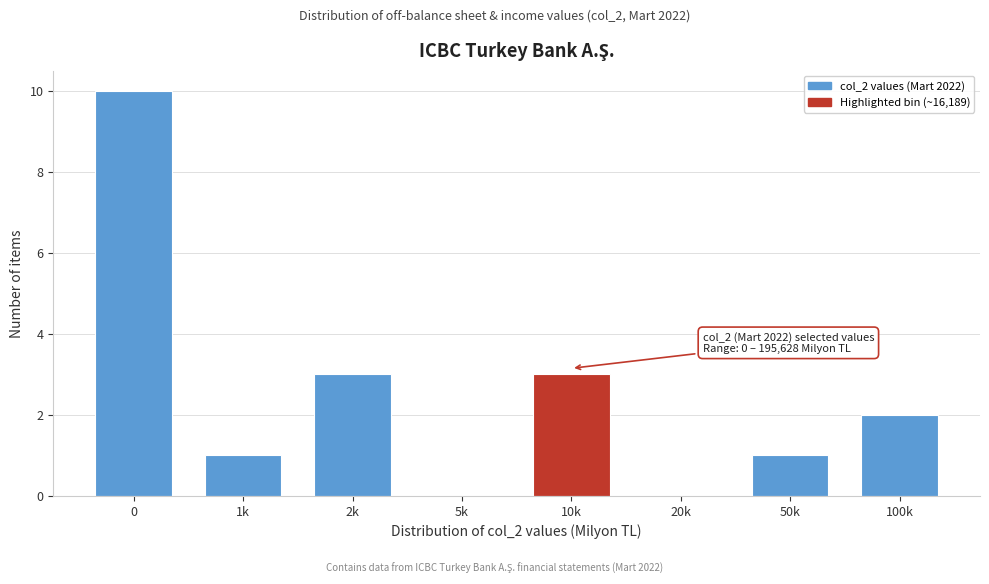

Reading left to right, extract all data points from this chart.

0=10	1k=1	2k=3	5k=0	10k=3	20k=0	50k=1	100k=2